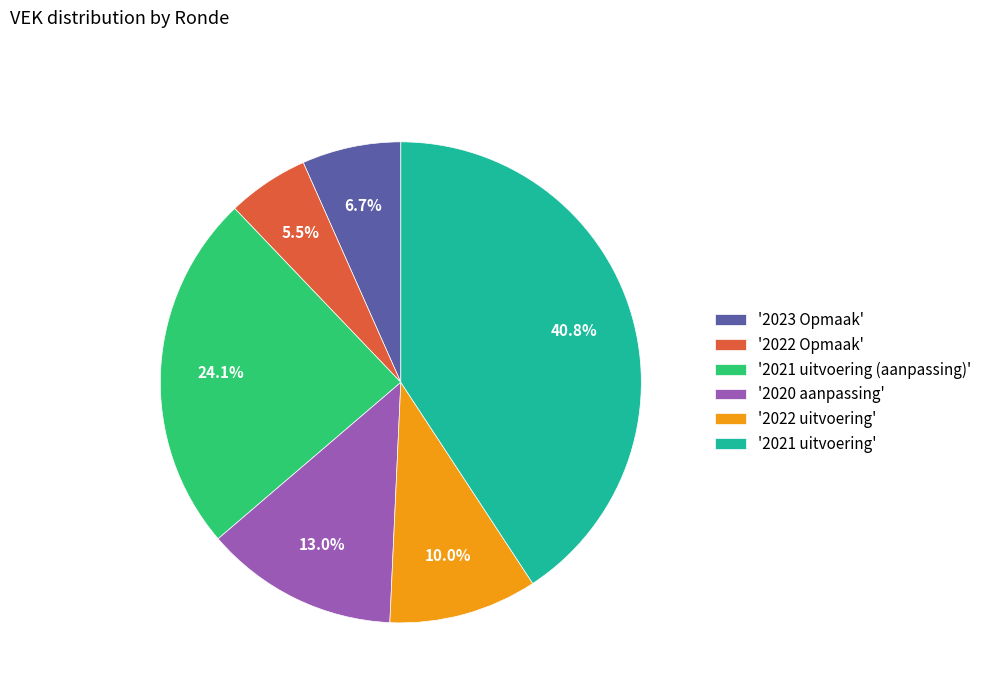

Is there any slice that represents more than half of the pie?

No